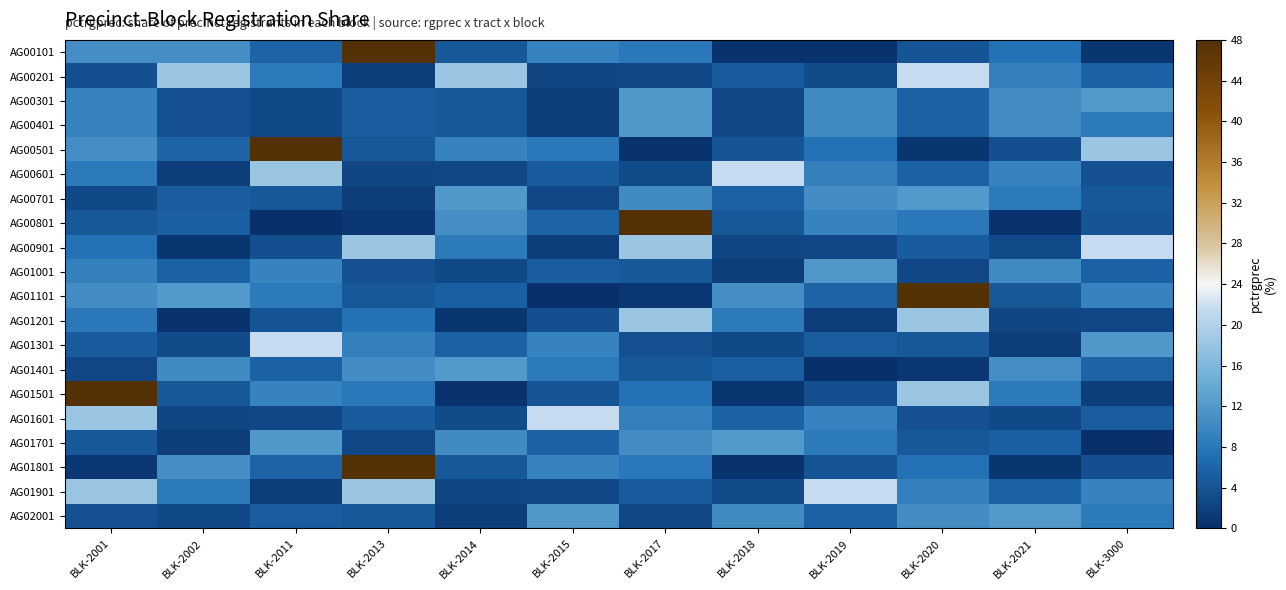

What is the smallest value displayed?

0.2